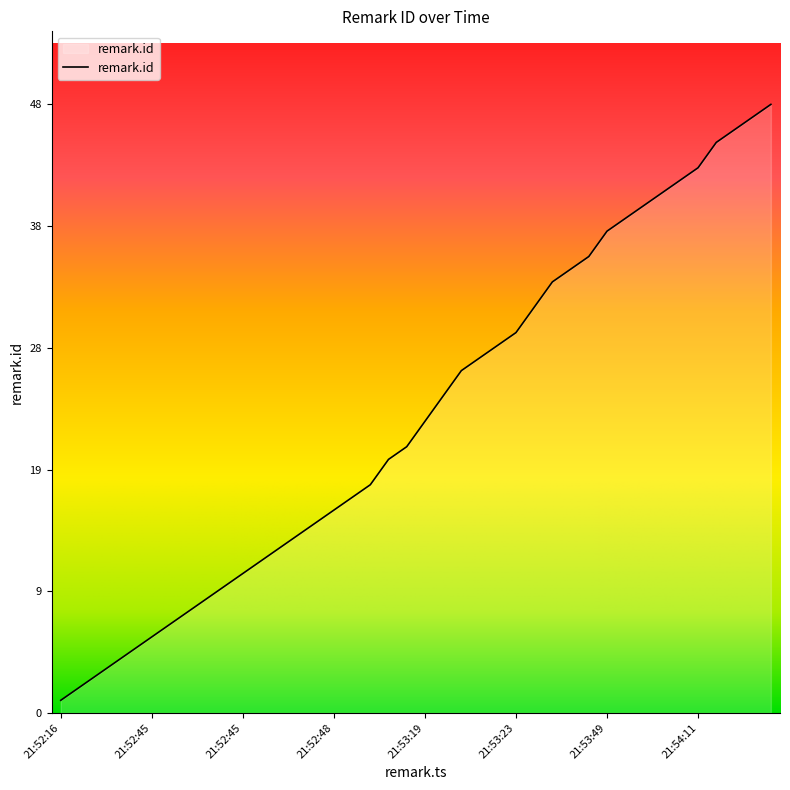

Does the chart have visible grid lines?

No